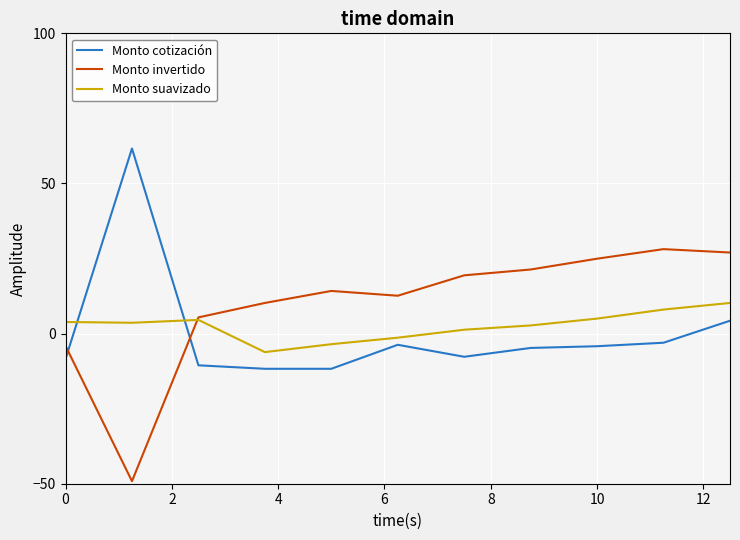

What is the sum of all Monto invertido values?

110.0